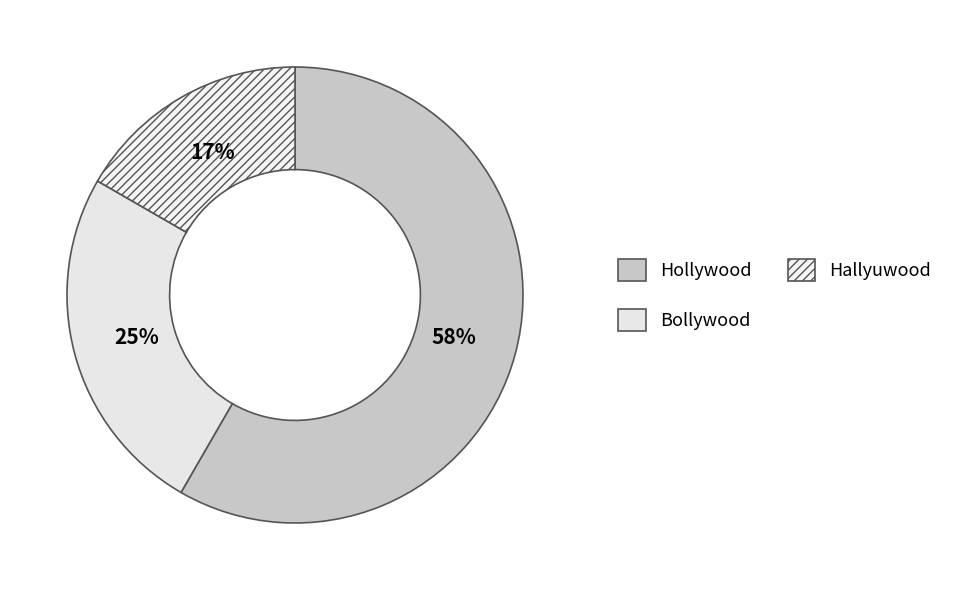

Does Hollywood represent more than half of the total?

Yes